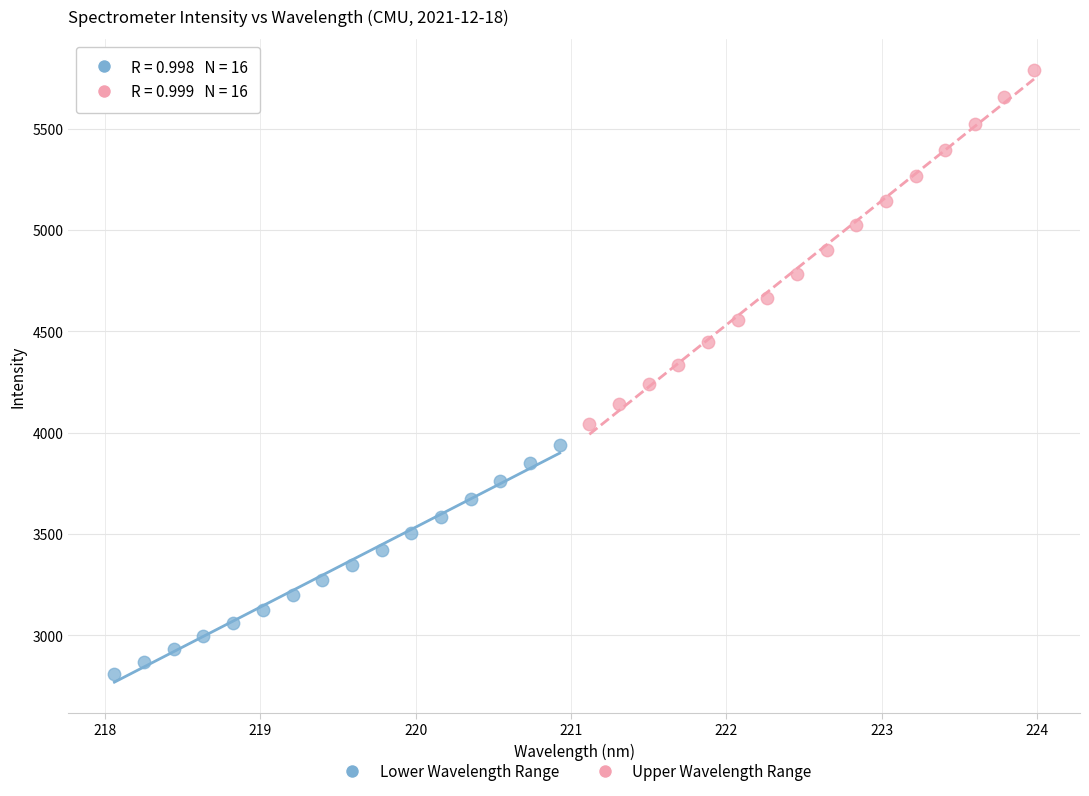

Which series contains the highest Y value?

Upper Wavelength Range